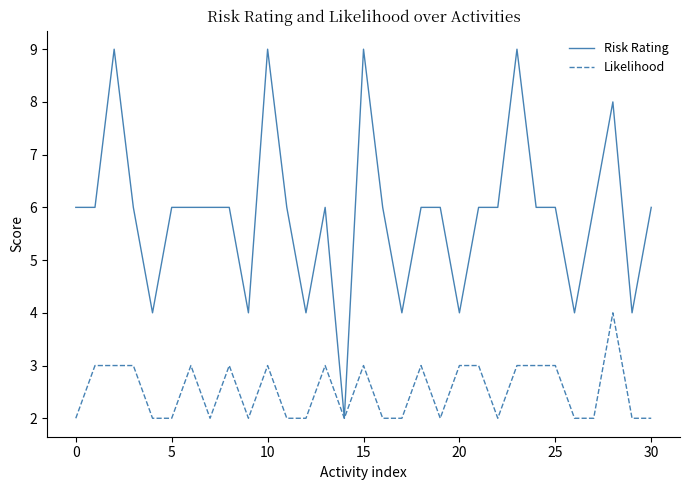

Which series has the widest spread of values?

Risk Rating